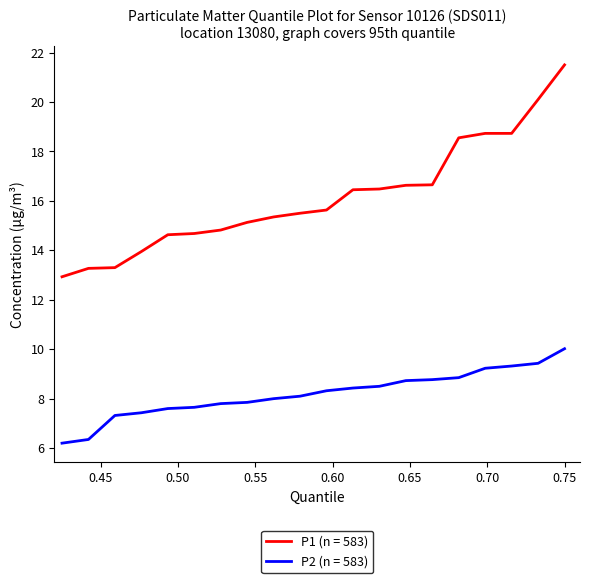

Which series has the largest total across all categories?

P1 (n = 583)